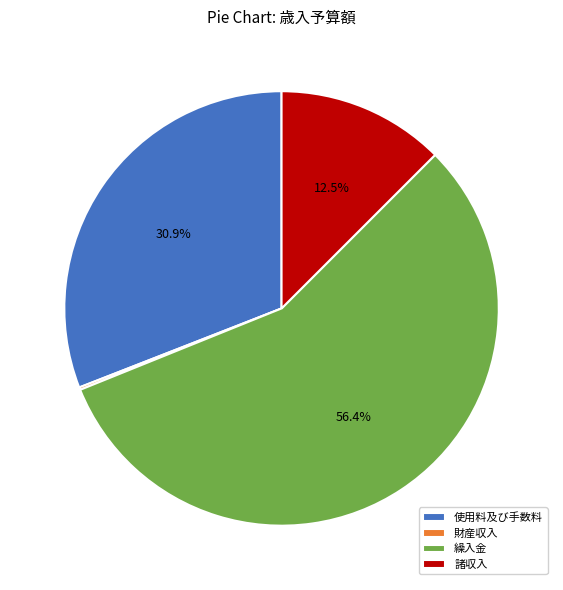

What percentage is the 繰入金 slice, to the nearest percent?

56%